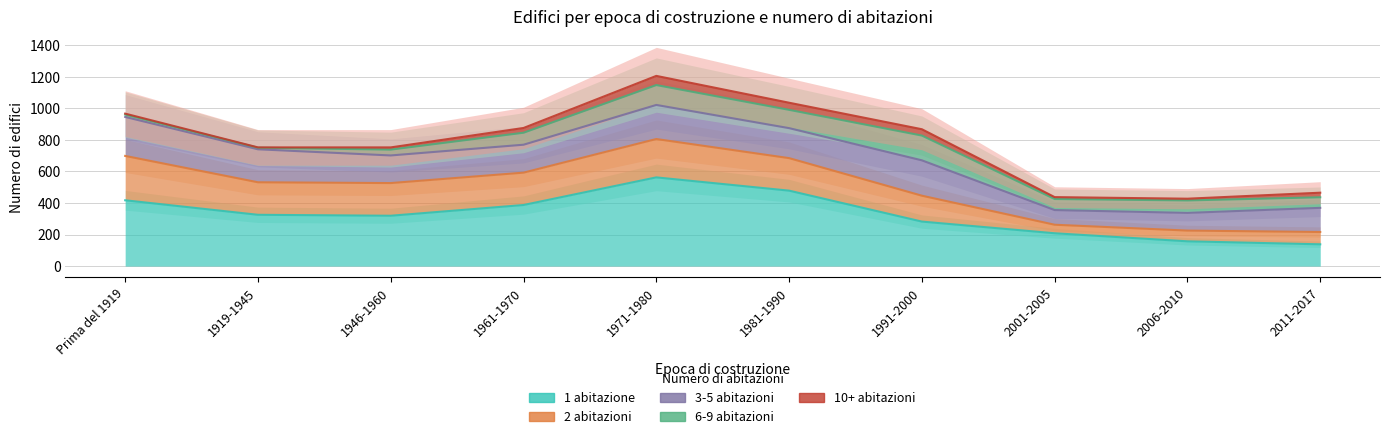

Where does the 1 abitazione series first go above 325?

Prima del 1919